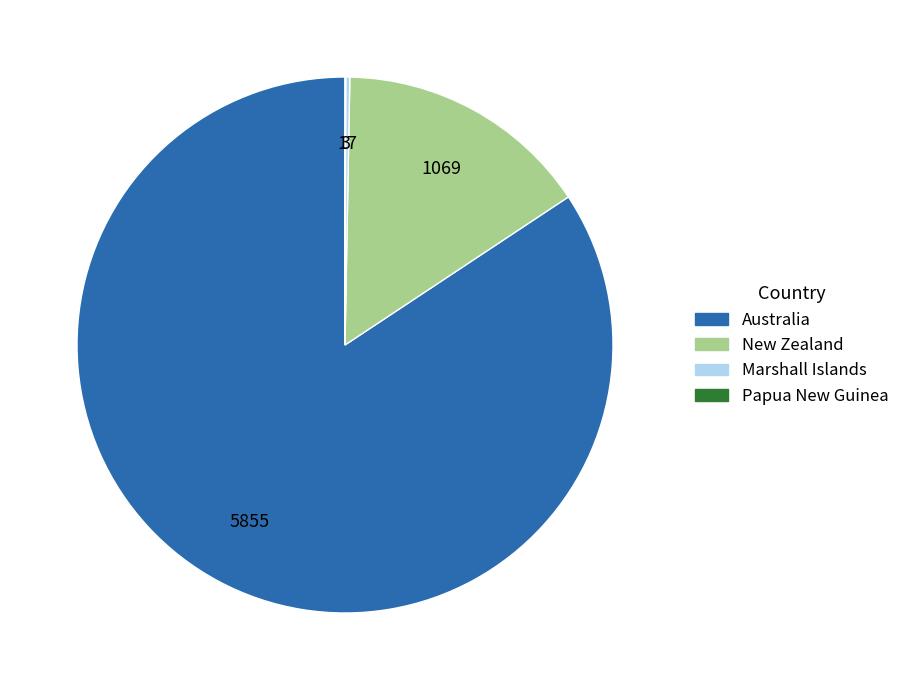

The Australia slice represents 84% of the pie. True or false?

True